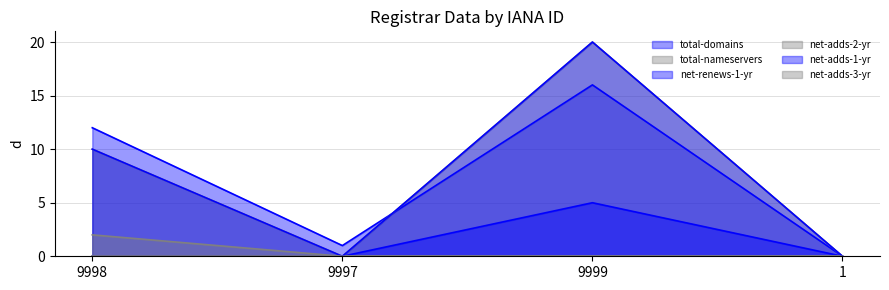

What is the average value of the total-domains series?

7